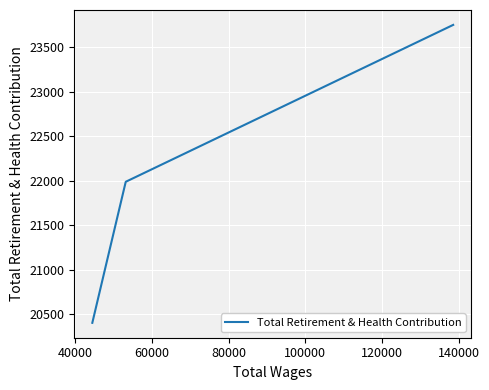

Is it true that the value at 40000 is 9288?

False